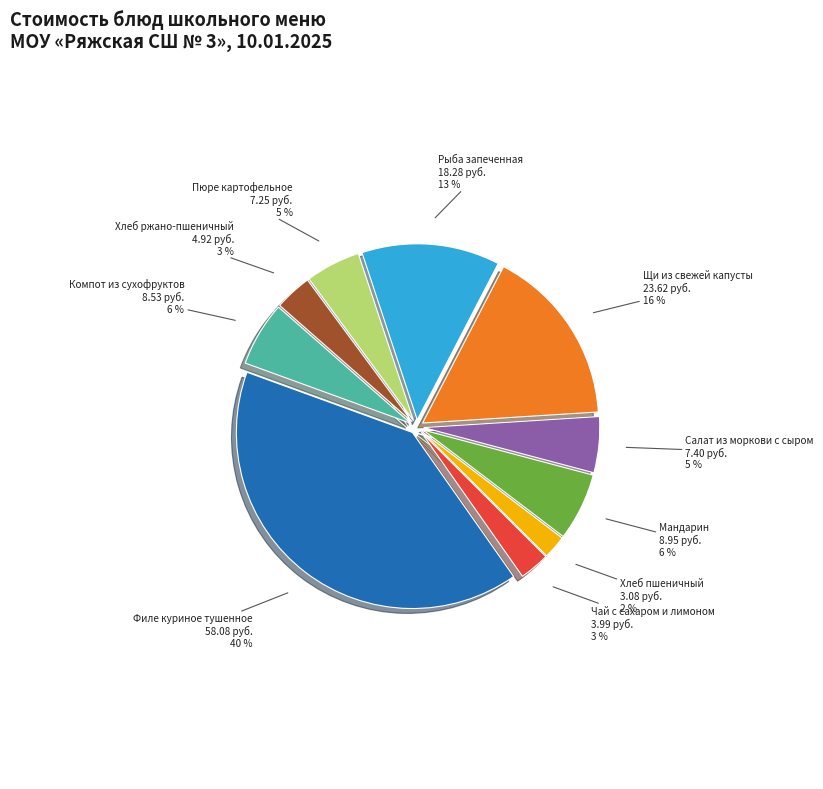

Is it true that Филе куриное тушенное is 40% of the pie?

True